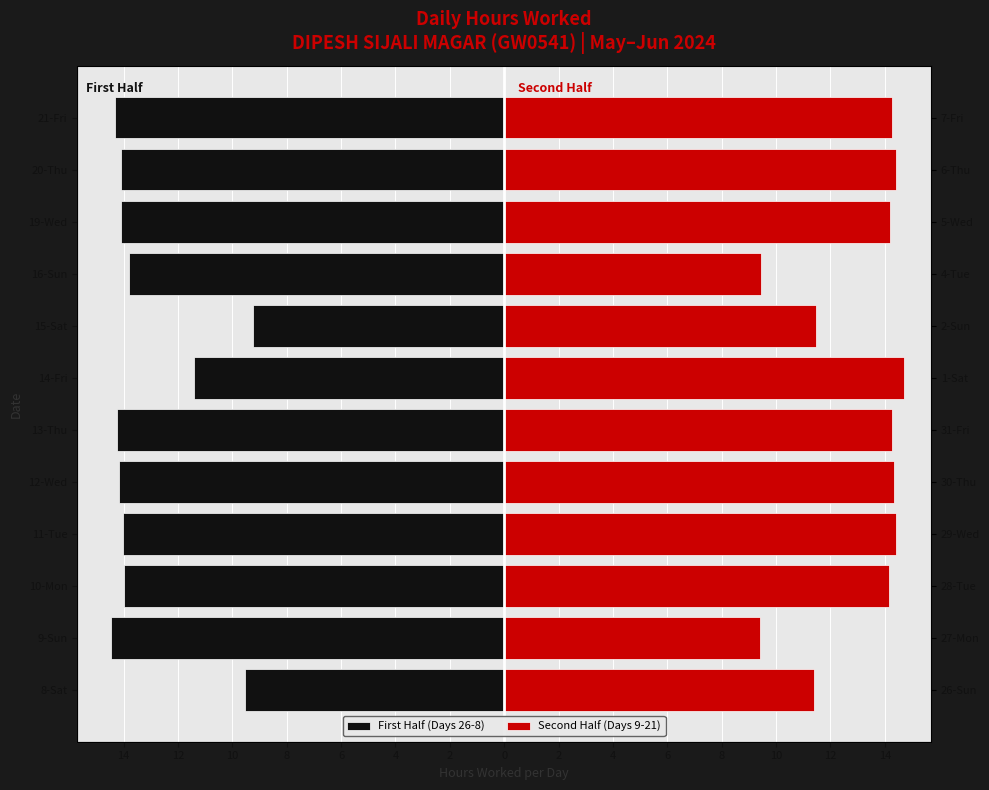

What is the maximum value shown in the chart?

14.7